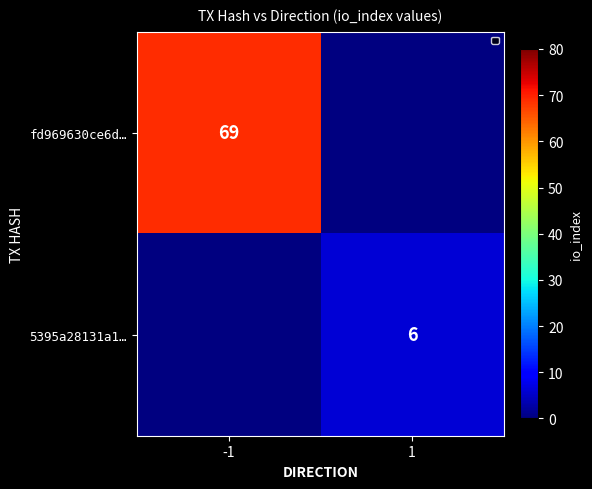

The fd969630ce6d… series shows 69 at -1. True or false?

True